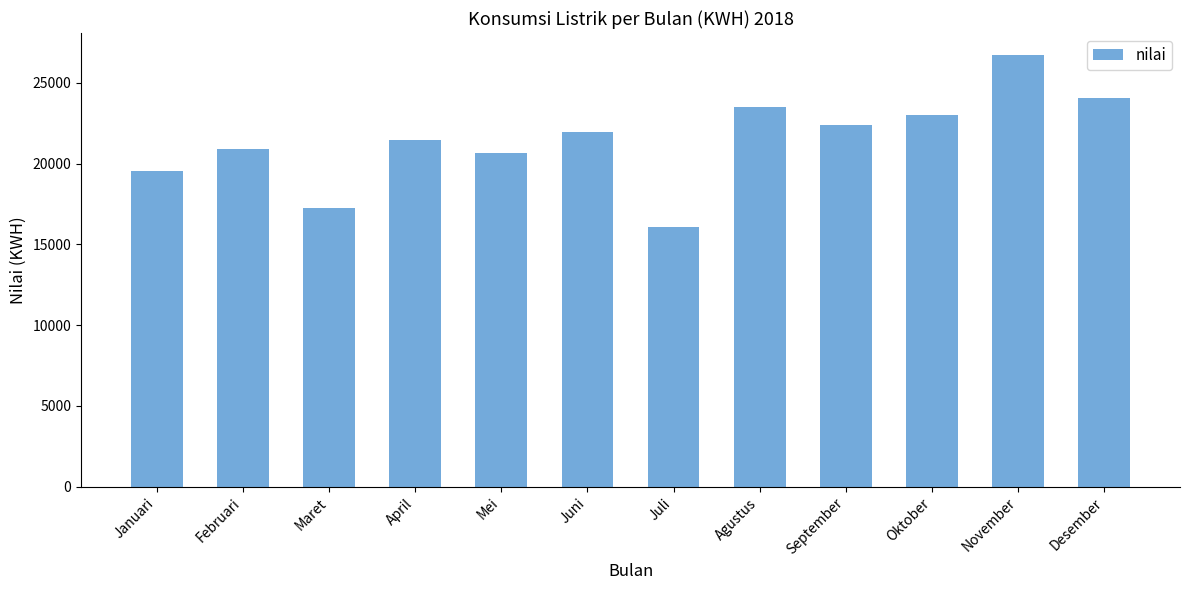

Which category has the highest value across all series?

November